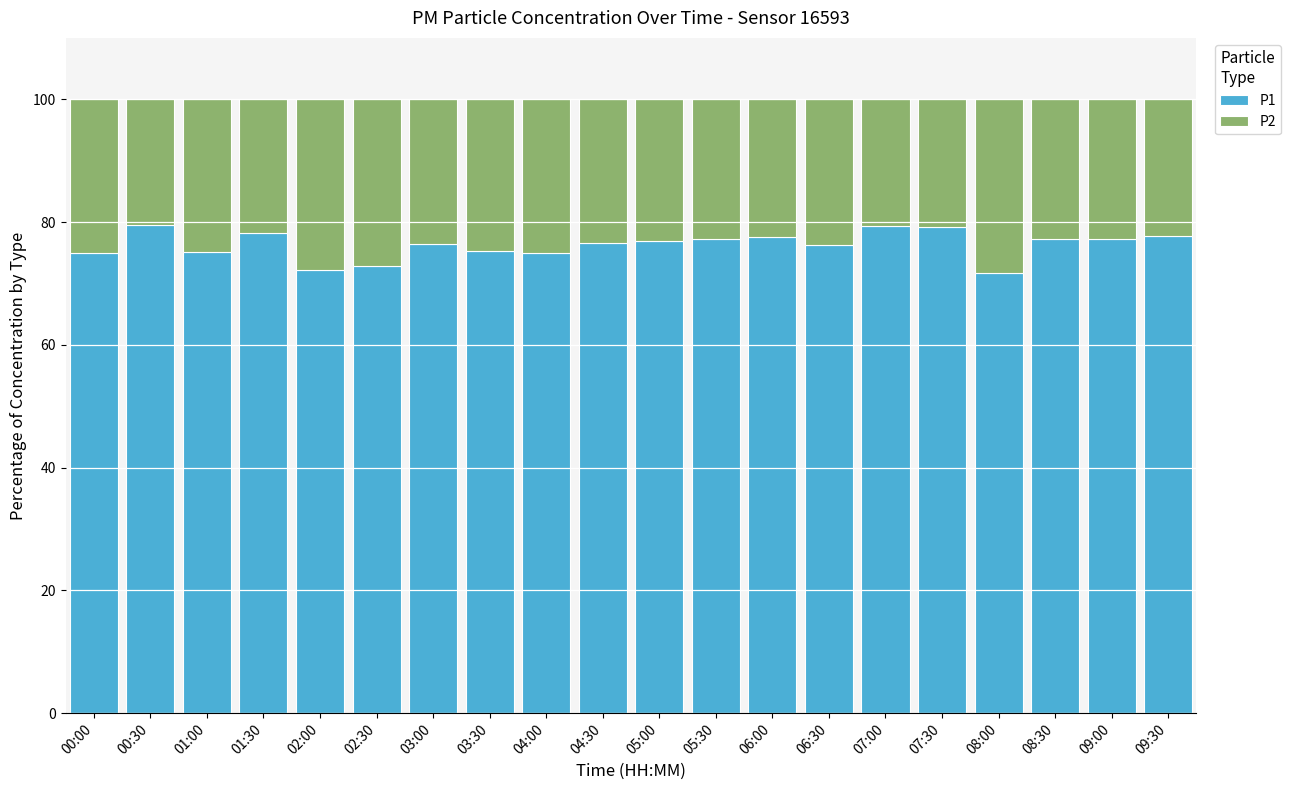

What is the total value across all series at 07:00?

100.0